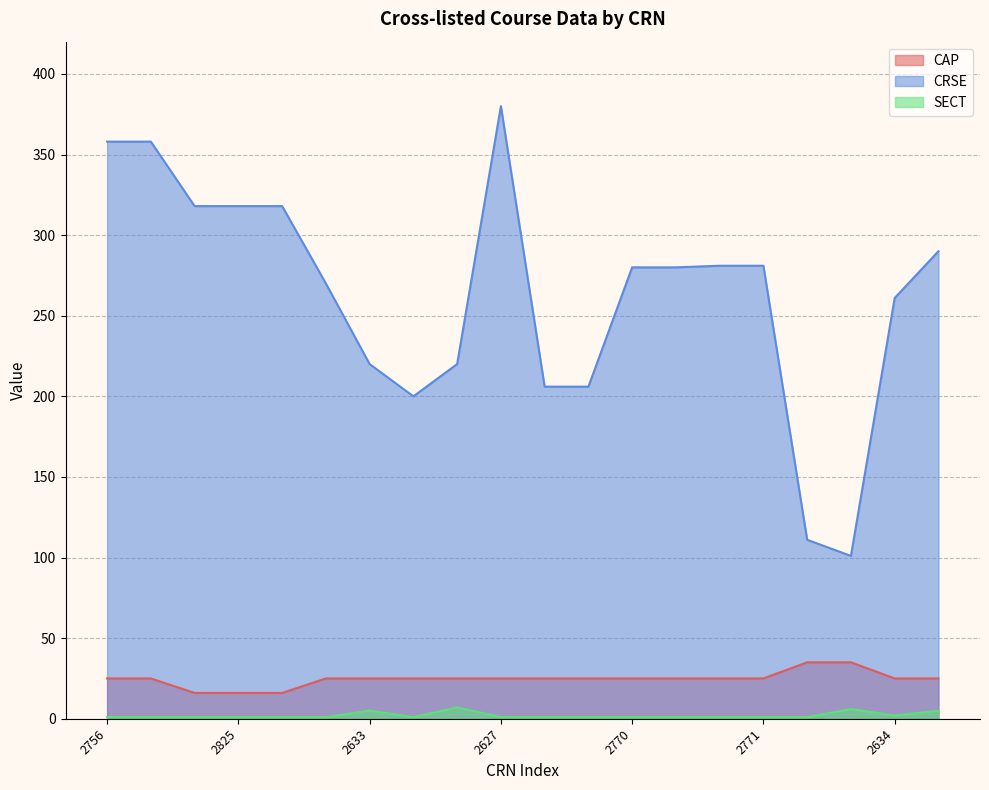

What is the minimum value shown in the chart?

1